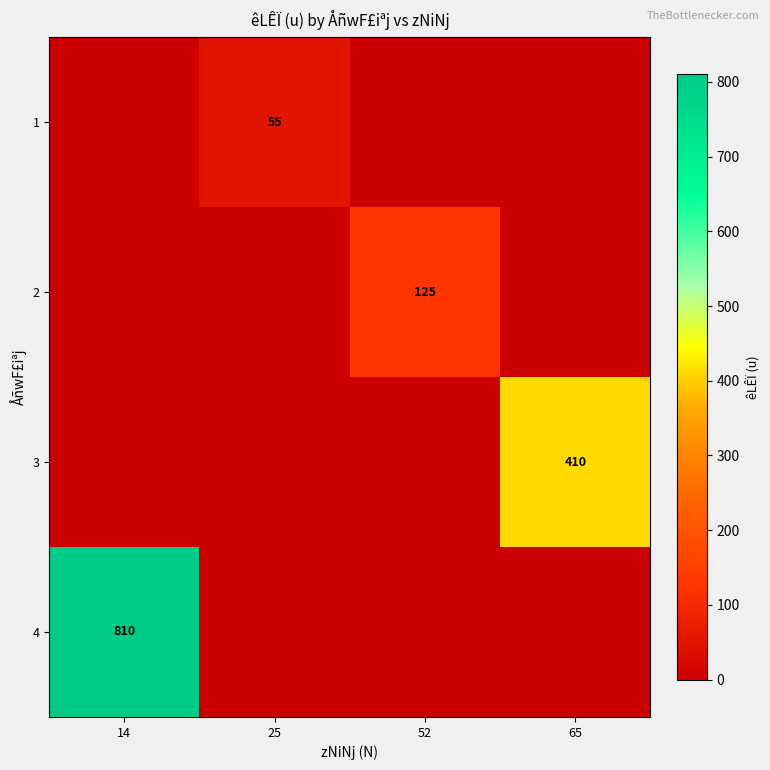

Is it true that 2 equals 73 at 65?

False